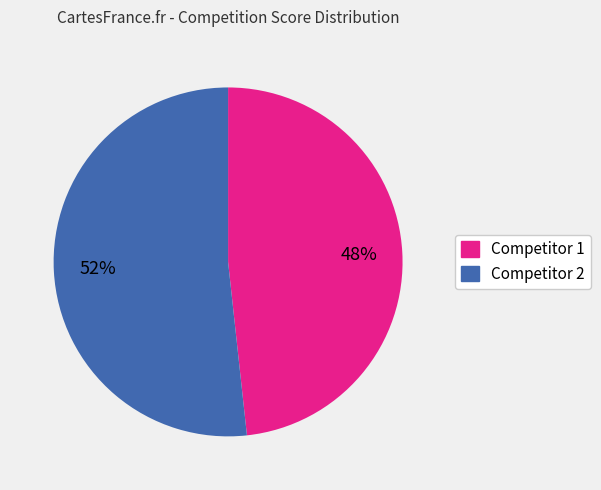

To the nearest percent, what is the average slice percentage?

50%